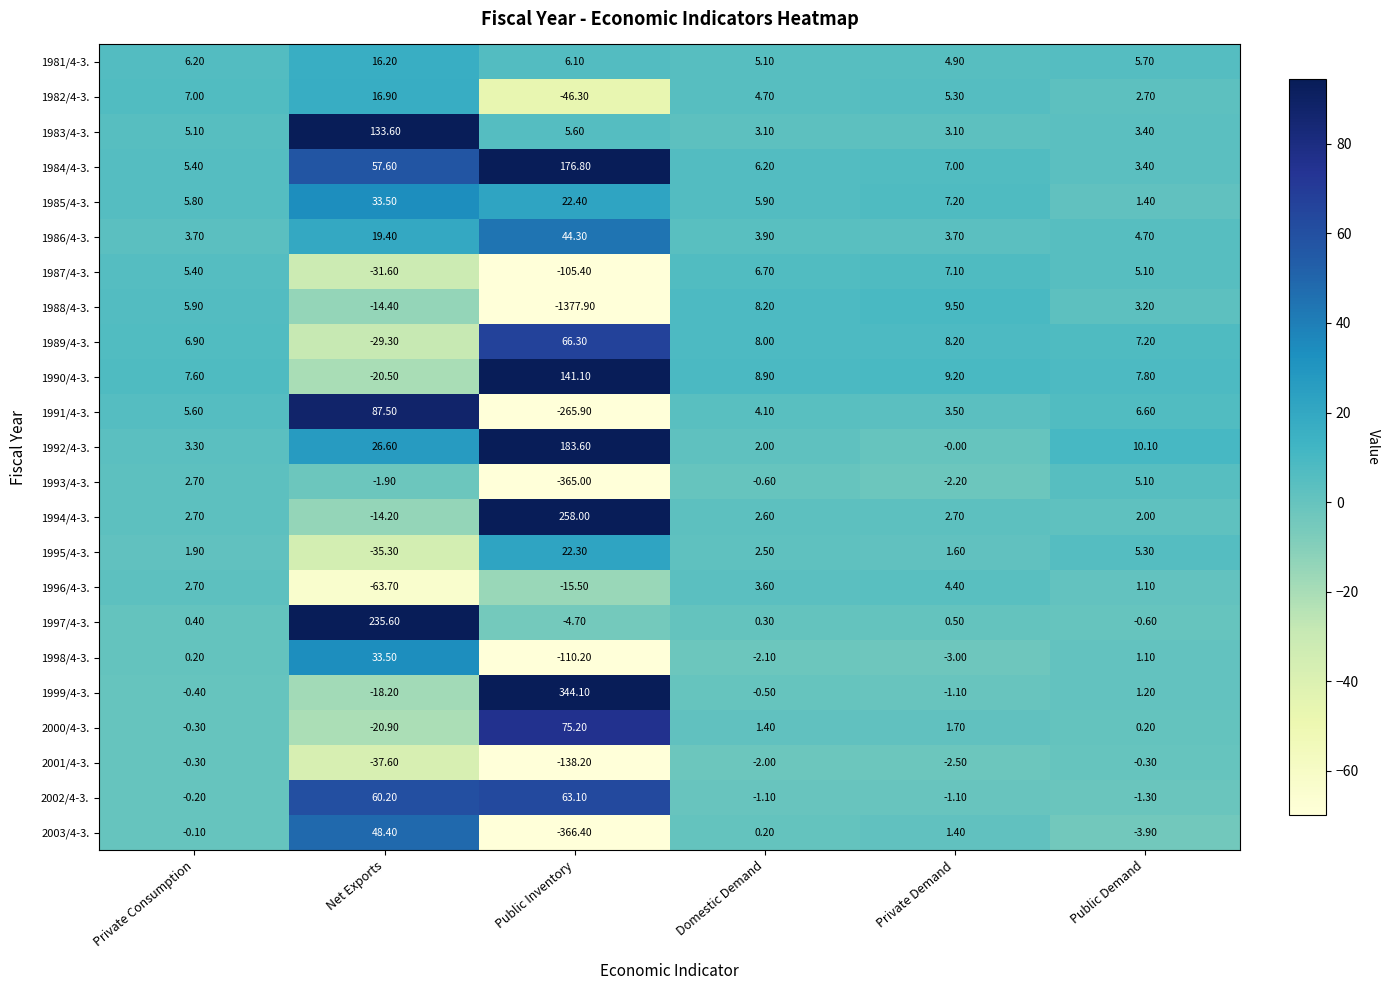

How many positive values does the 1997/4-3. series have?

4